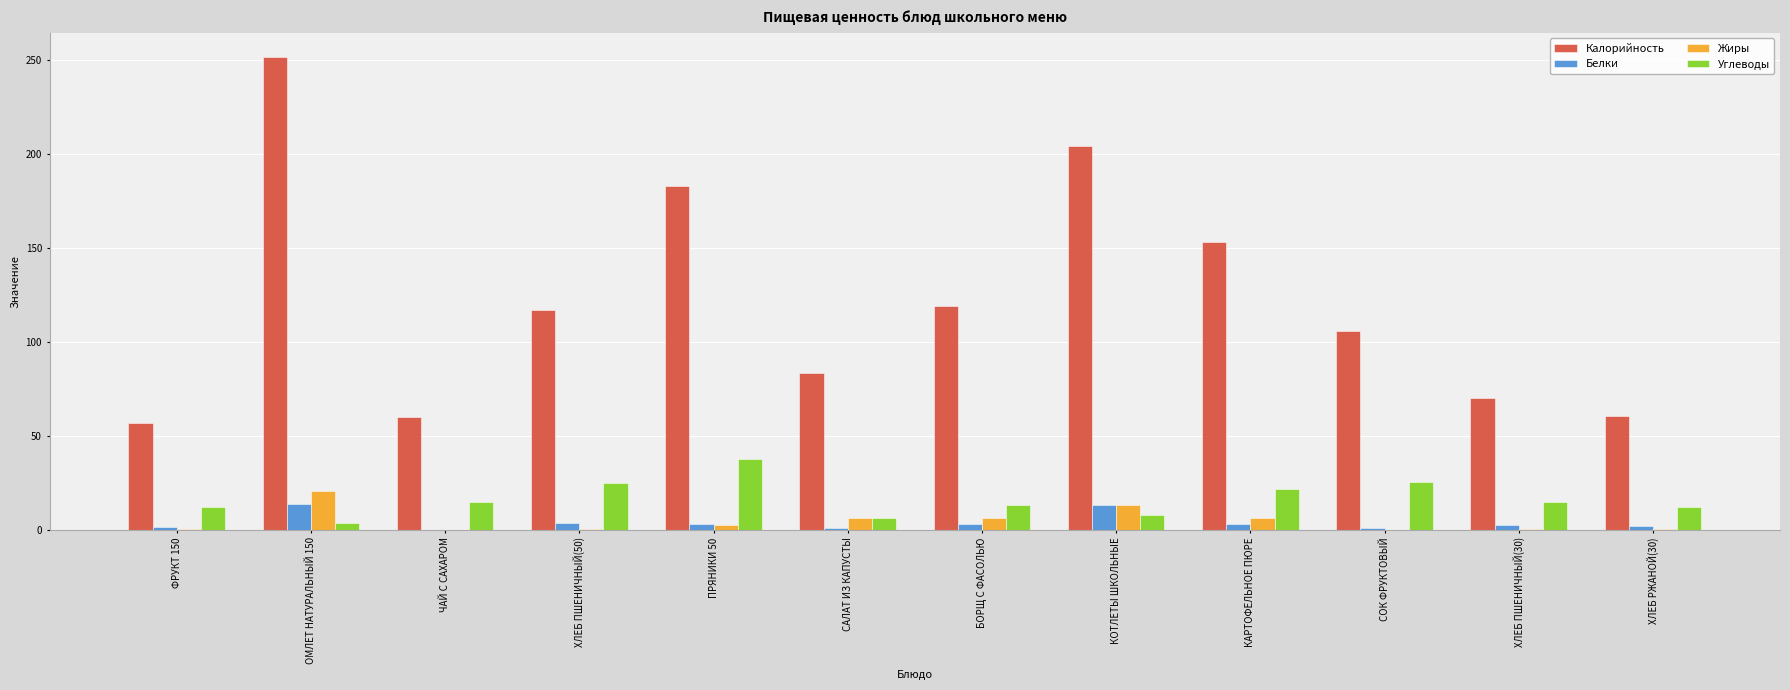

What is the approximate value of Белки at КОТЛЕТЫ ШКОЛЬНЫЕ?

13.3